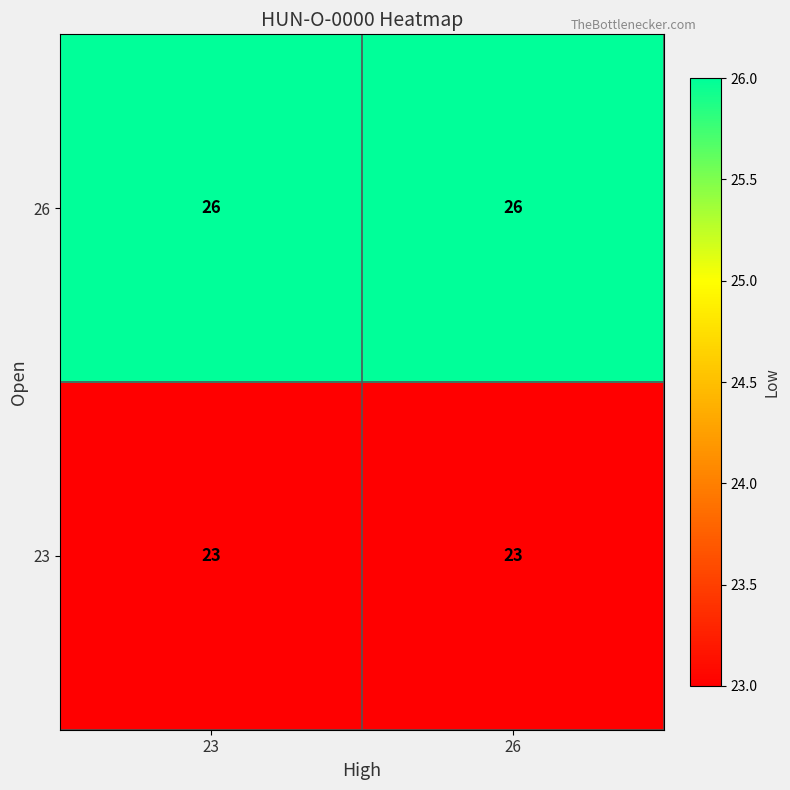

Is it true that 23 equals 23 at 23?

True